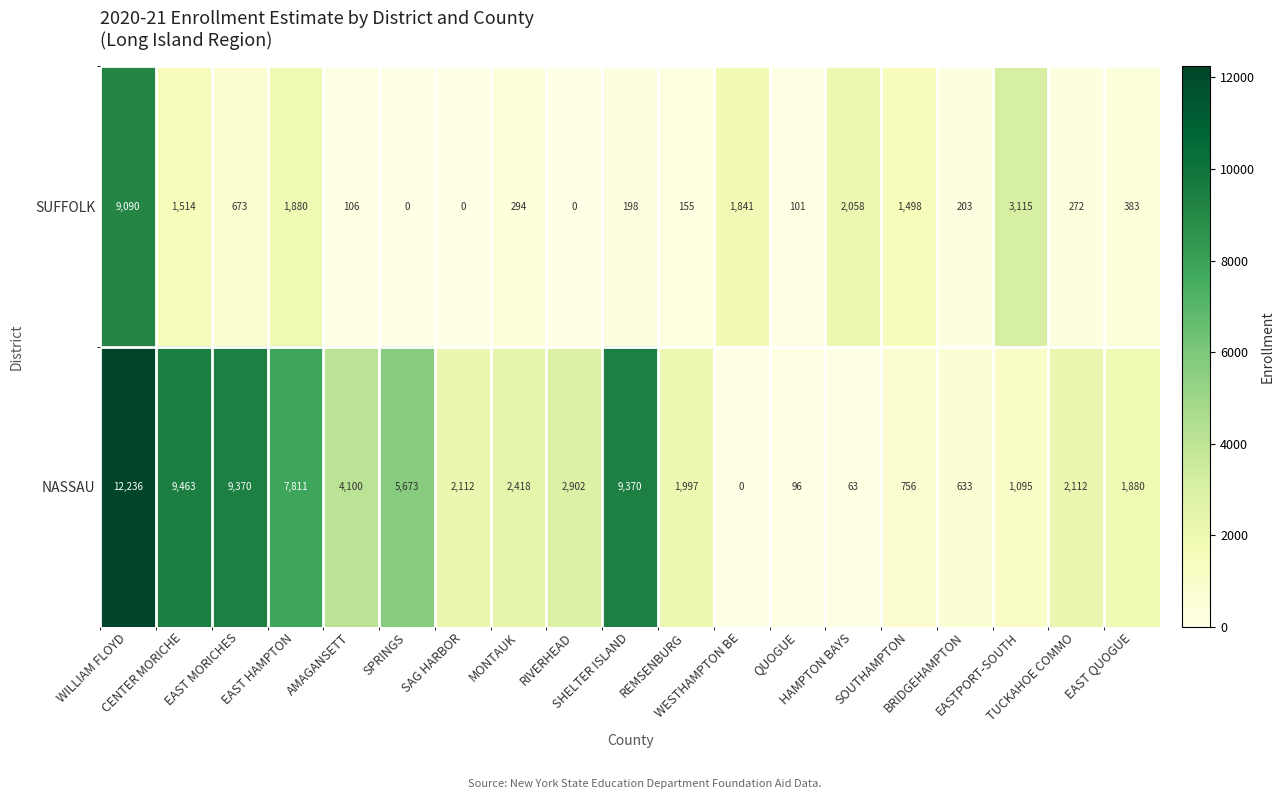

Rank the series by their maximum value, from highest to lowest.

NASSAU, SUFFOLK